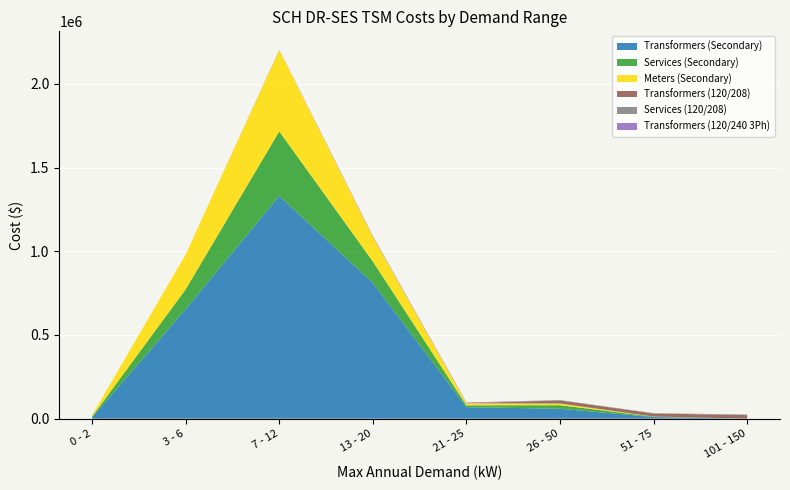

Reading left to right, transcribe all the data shown in this chart.

Transformers (Secondary): 0 - 2=8097.9	3 - 6=654773.4	7 - 12=1330755.7	13 - 20=811140.1	21 - 25=68832.2	26 - 50=59450.7	51 - 75=9553.4	101 - 150=0.0
Services (Secondary): 0 - 2=4577.5	3 - 6=117767.4	7 - 12=385570.0	13 - 20=128452.8	21 - 25=10900.3	26 - 50=21126.4	51 - 75=2490.5	101 - 150=0.0
Meters (Secondary): 0 - 2=8126.0	3 - 6=209060.6	7 - 12=485591.9	13 - 20=147992.2	21 - 25=12558.4	26 - 50=10096.0	51 - 75=738.7	101 - 150=0.0
Transformers (120/208): 0 - 2=0.0	3 - 6=0.0	7 - 12=0.0	13 - 20=0.0	21 - 25=0.0	26 - 50=18357.4	51 - 75=18357.4	101 - 150=21264.5
Services (120/208): 0 - 2=0.0	3 - 6=0.0	7 - 12=0.0	13 - 20=0.0	21 - 25=0.0	26 - 50=2313.1	51 - 75=1781.5	101 - 150=3563.0
Transformers (120/240 3Ph): 0 - 2=0.0	3 - 6=0.0	7 - 12=1745.9	13 - 20=4364.7	21 - 25=4364.7	26 - 50=0.0	51 - 75=0.0	101 - 150=0.0